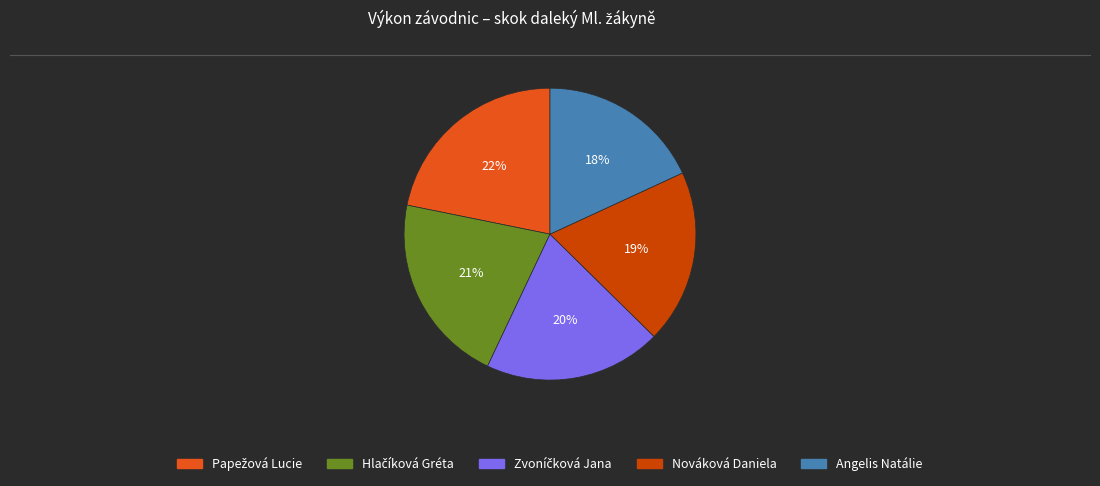

What percentage is the Nováková Daniela slice, to the nearest percent?

19%